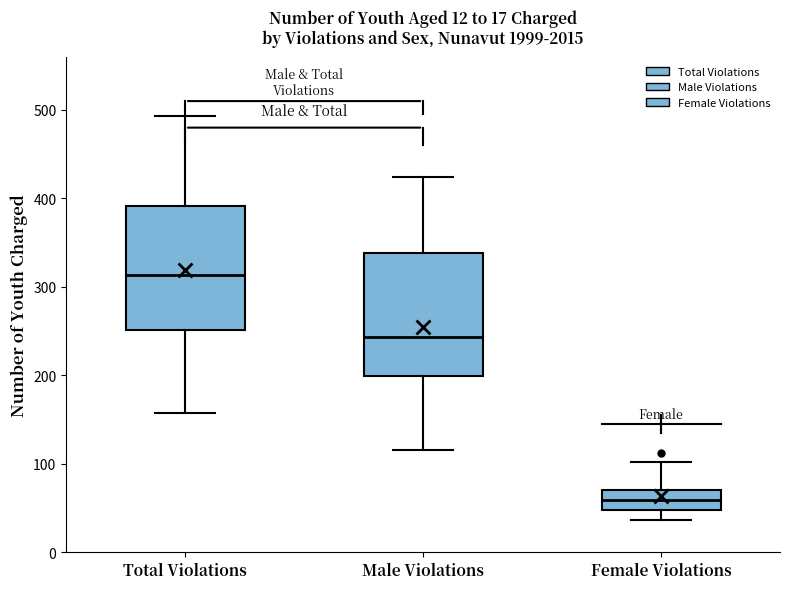

Which box's median line is the highest?

Total Violations